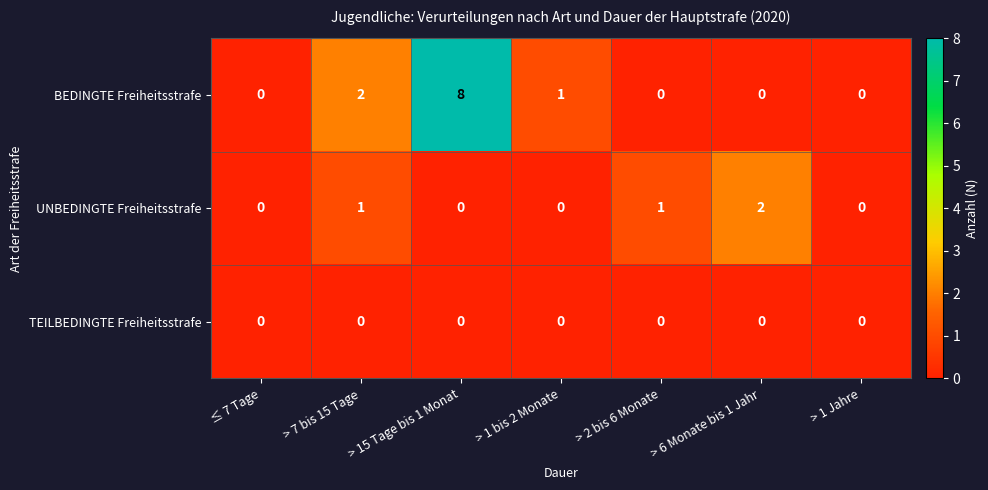

How many distinct data groups are displayed?

3